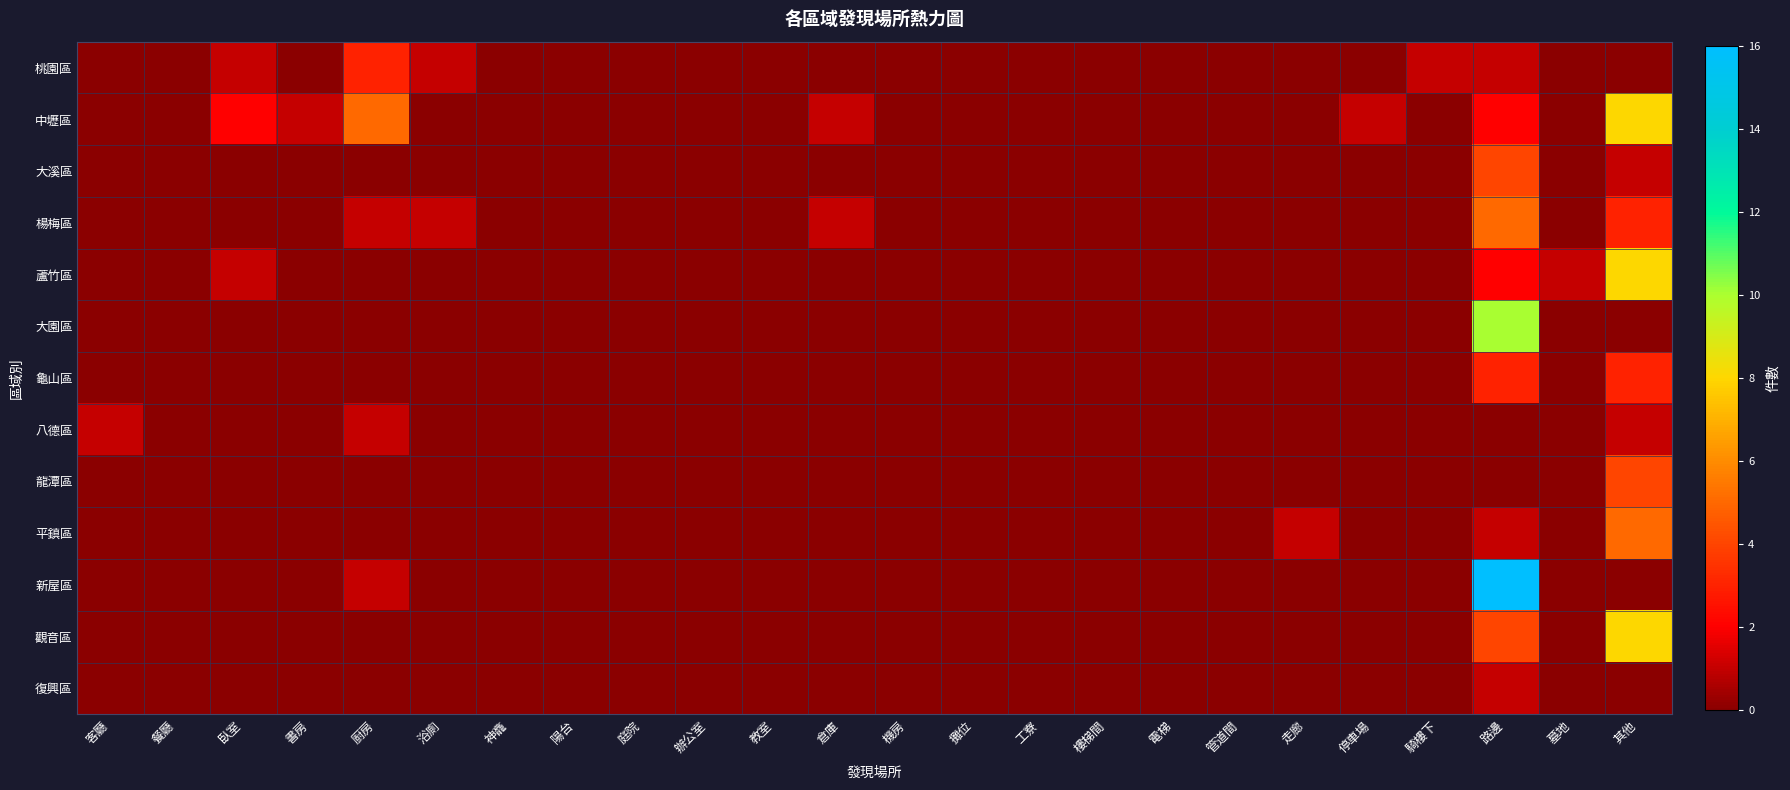

What is the difference between the highest and lowest values at 臥室?

2